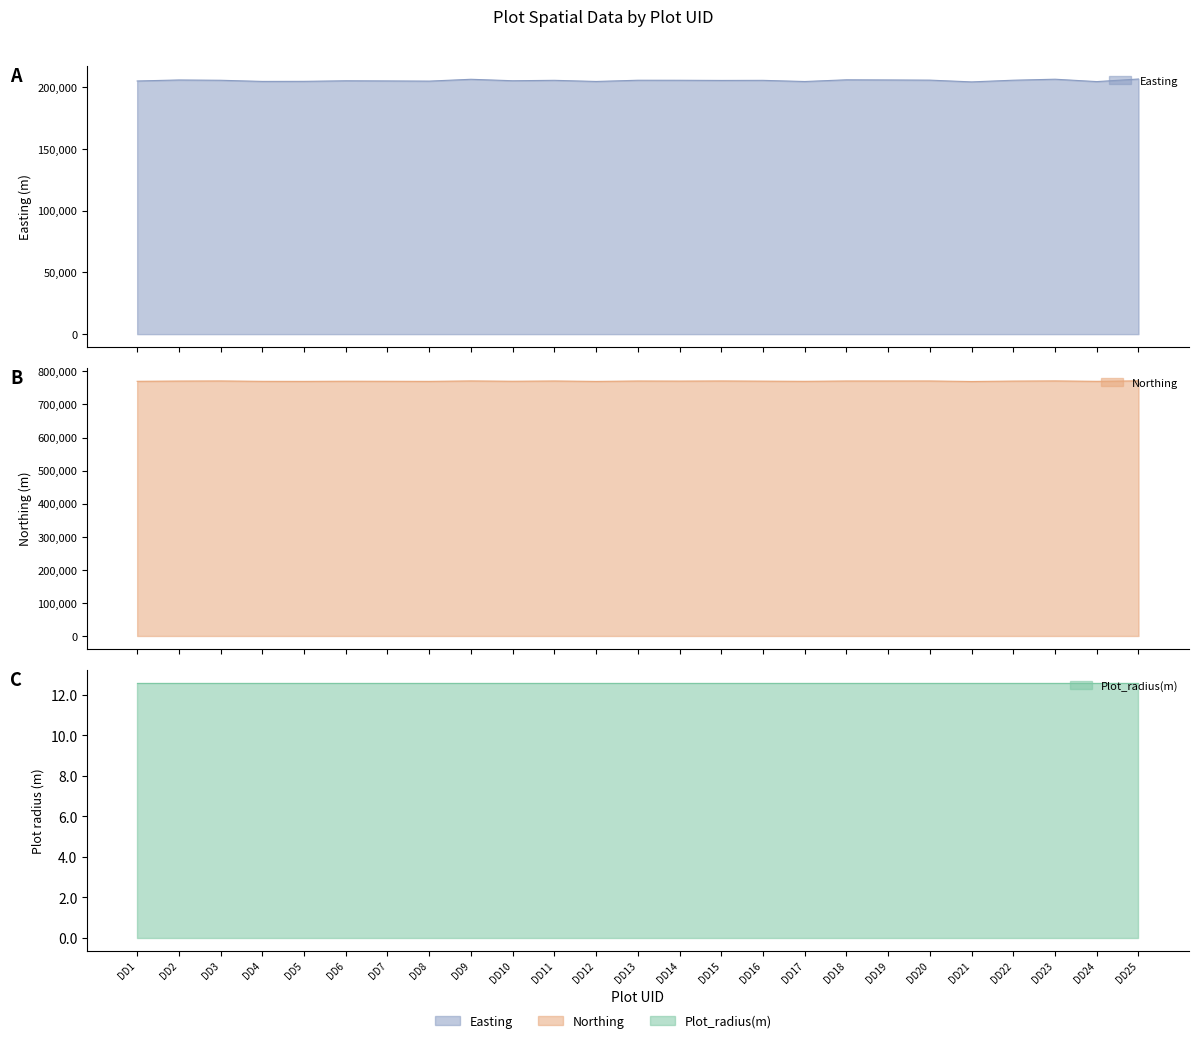

What is the sum of the Easting values at DD1 and DD21?

408884